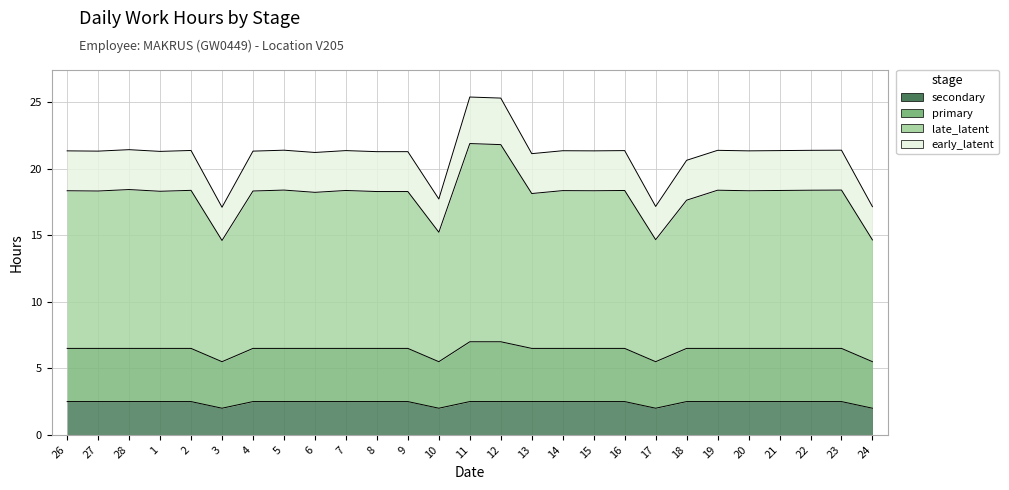

At which label does primary reach its minimum?

3